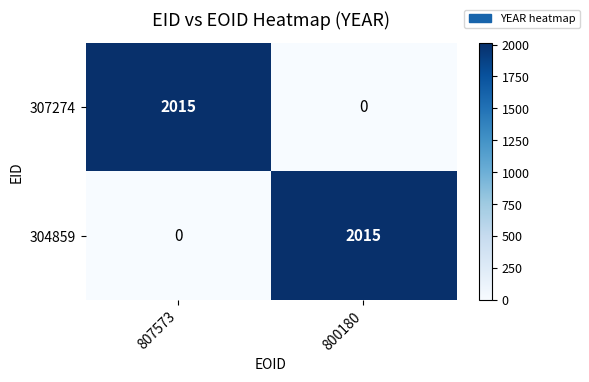

What is the spread (max minus min) of values at 807573?

2015